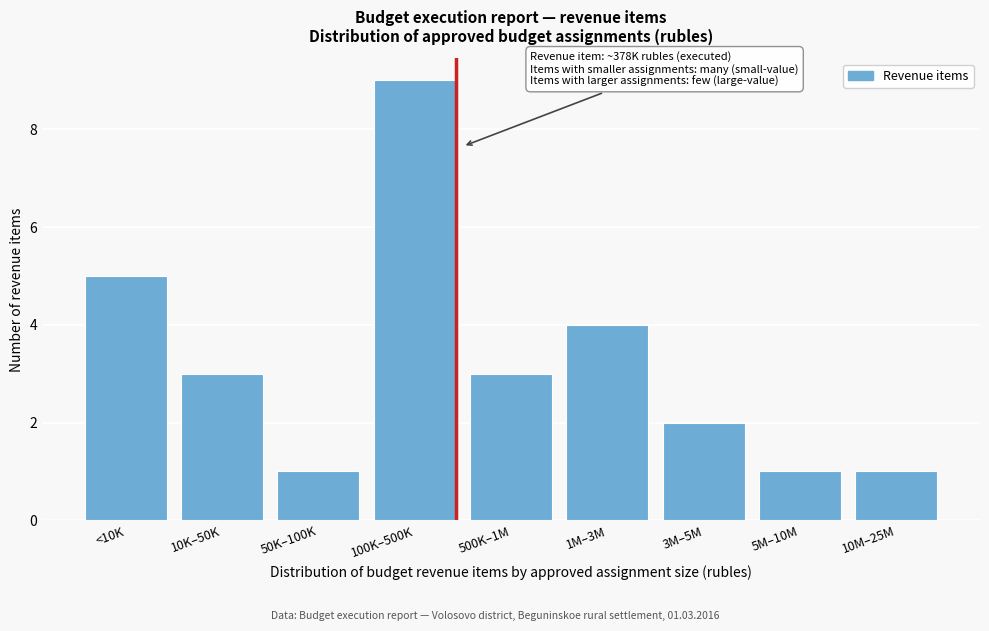

Reading right to left, list all the values displayed in this chart.

1	1	2	4	3	9	1	3	5